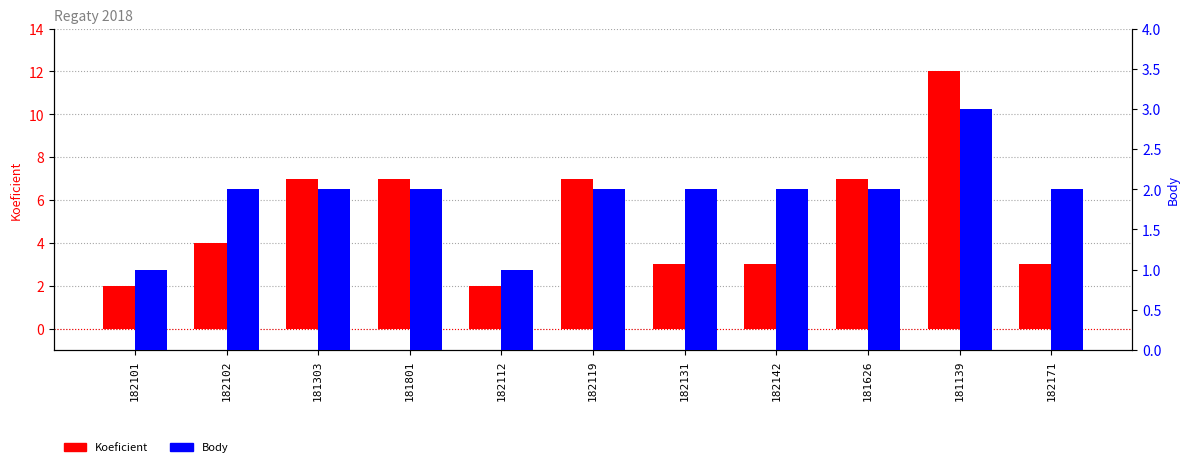

Rank the series by their maximum value, from highest to lowest.

Koeficient, Body